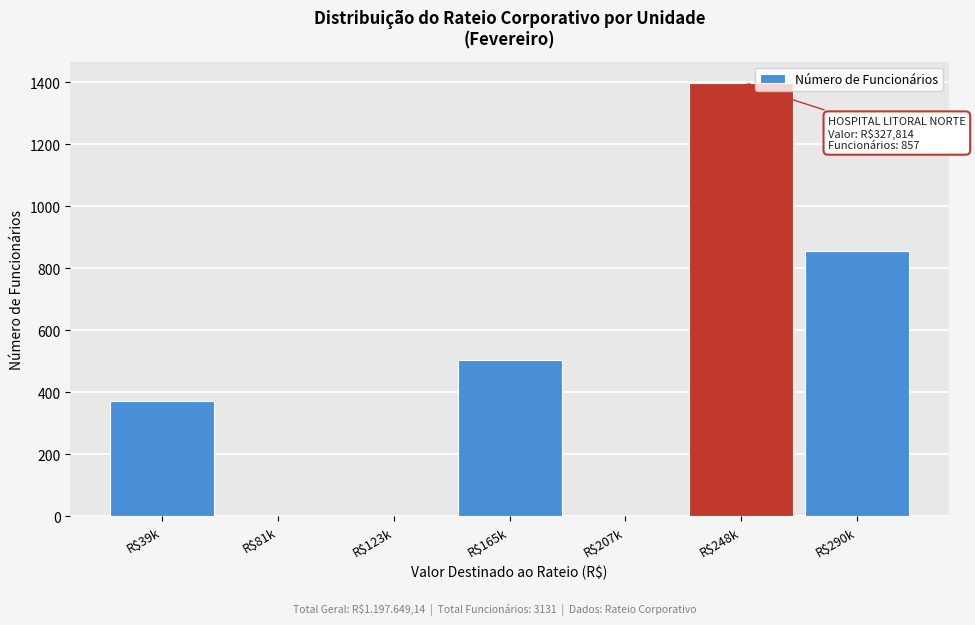

What is the sum of all values?

3131